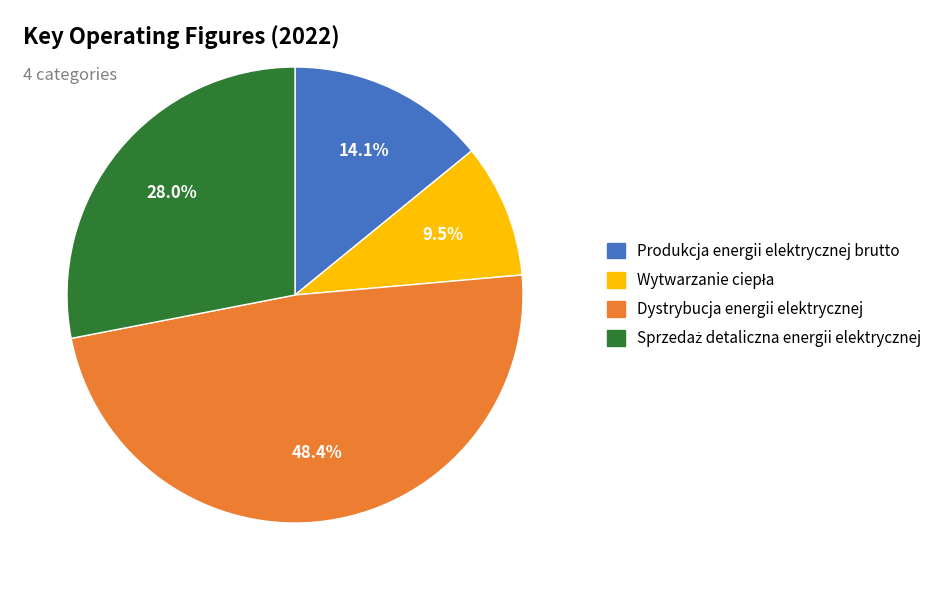

Combined, do Produkcja energii elektrycznej brutto and Dystrybucja energii elektrycznej account for over 50%?

Yes